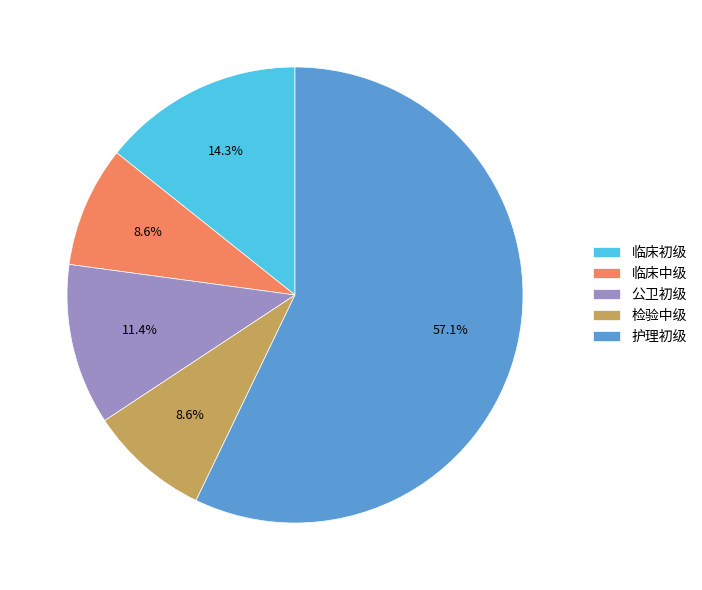

Which category has the biggest portion of the pie?

护理初级